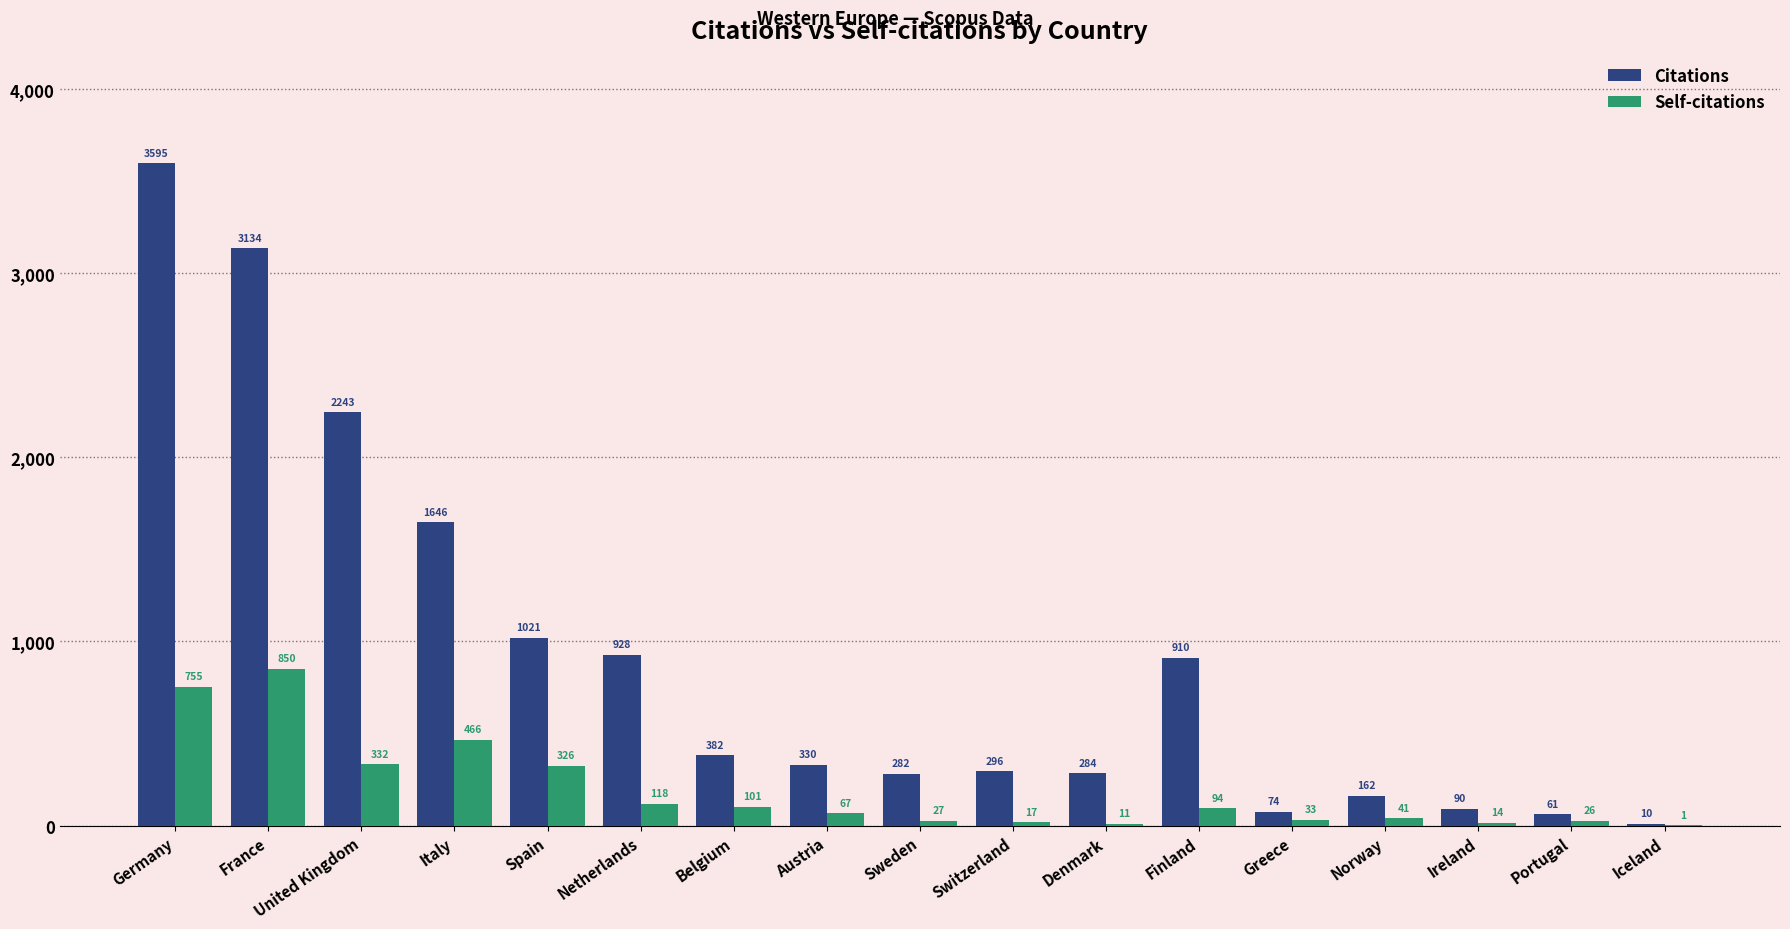

Reading left to right, transcribe all the data shown in this chart.

Citations: Germany=3595	France=3134	United Kingdom=2243	Italy=1646	Spain=1021	Netherlands=928	Belgium=382	Austria=330	Sweden=282	Switzerland=296	Denmark=284	Finland=910	Greece=74	Norway=162	Ireland=90	Portugal=61	Iceland=10
Self-citations: Germany=755	France=850	United Kingdom=332	Italy=466	Spain=326	Netherlands=118	Belgium=101	Austria=67	Sweden=27	Switzerland=17	Denmark=11	Finland=94	Greece=33	Norway=41	Ireland=14	Portugal=26	Iceland=1